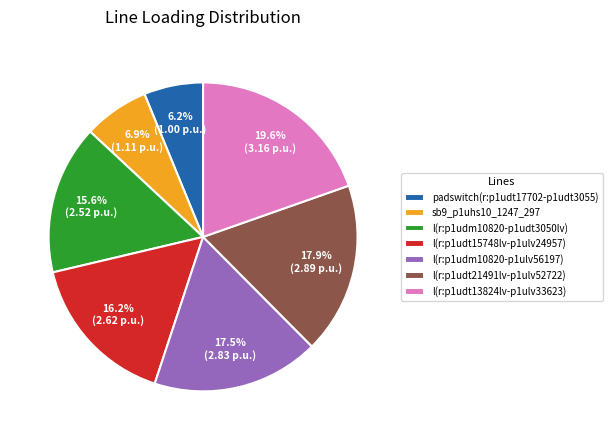

What percentage do l(r:p1udm10820-p1udt3050lv) and l(r:p1udt13824lv-p1ulv33623) together represent?

35.2%